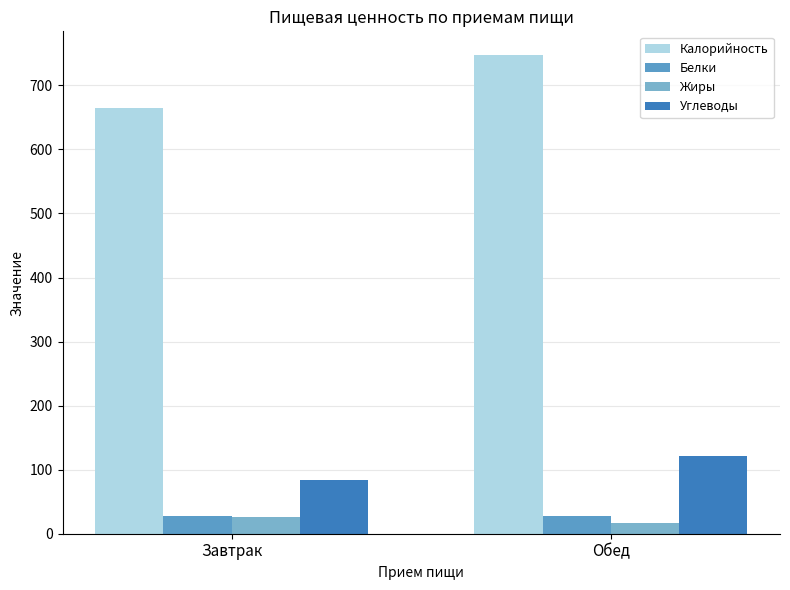

True or false: Калорийность has a value of 239 at Завтрак.

False